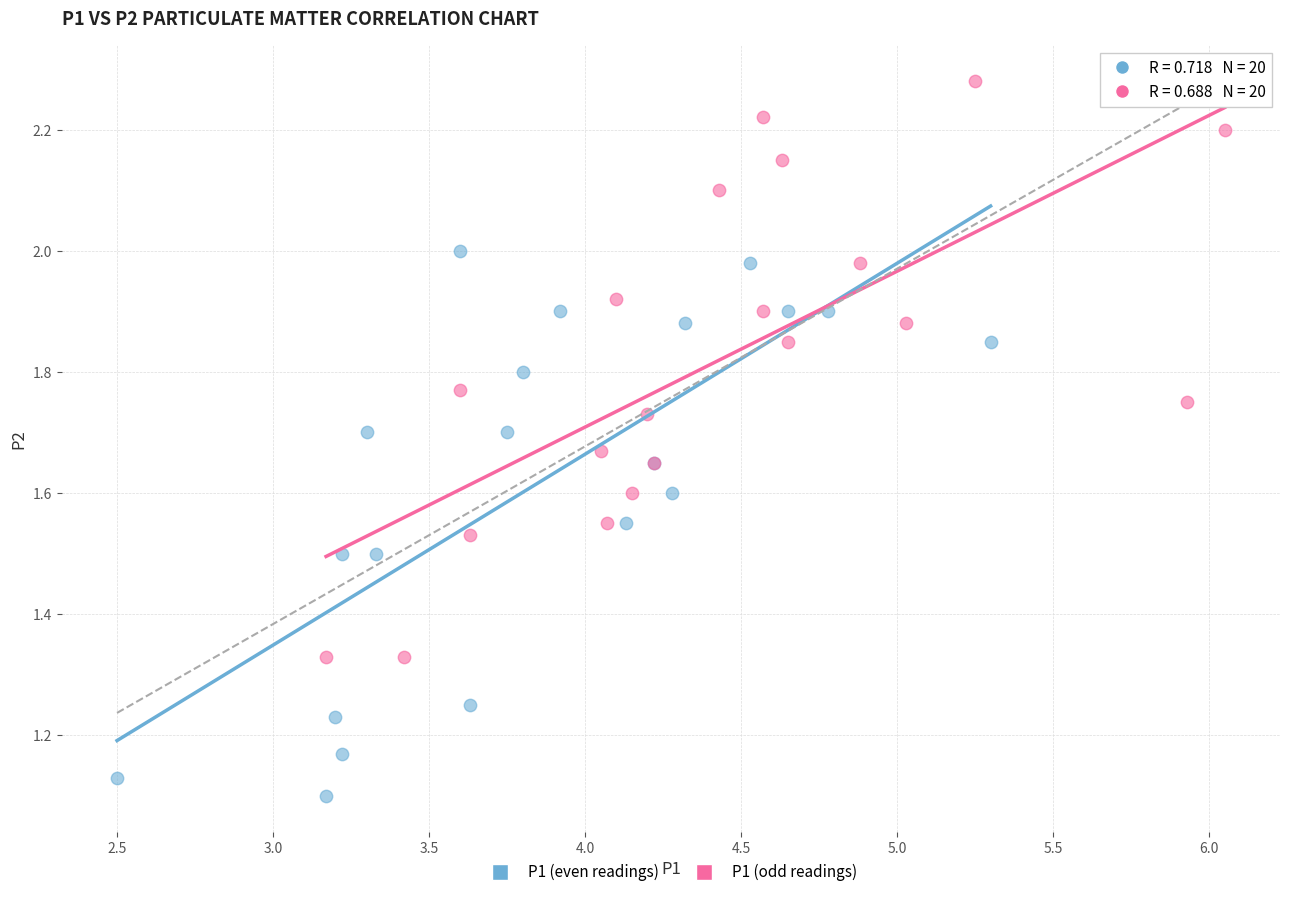

Which series reaches the minimum Y coordinate?

P1 (even readings)